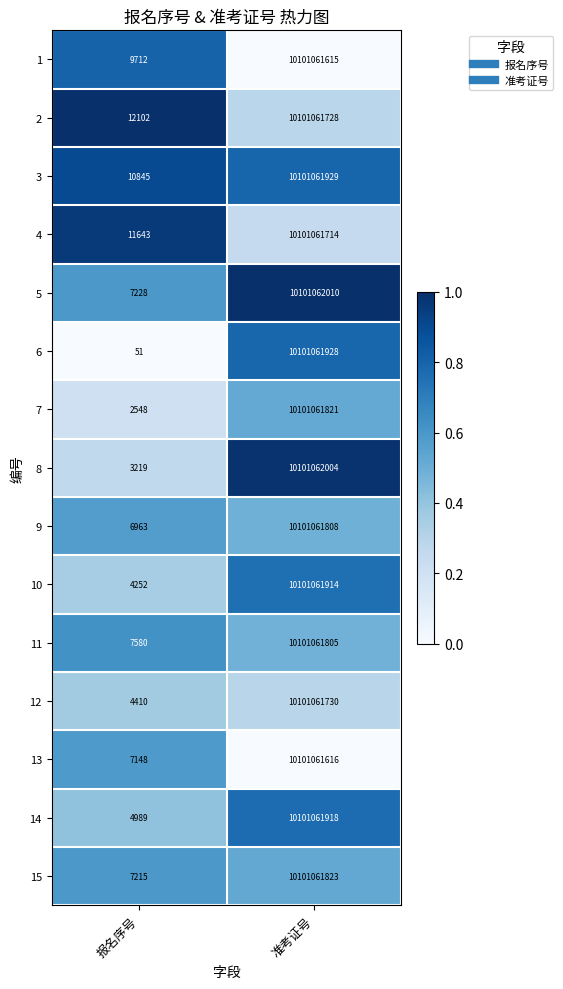

At 报名序号, list the series in order from largest to smallest.

2, 4, 3, 1, 11, 5, 15, 13, 9, 14, 12, 10, 8, 7, 6